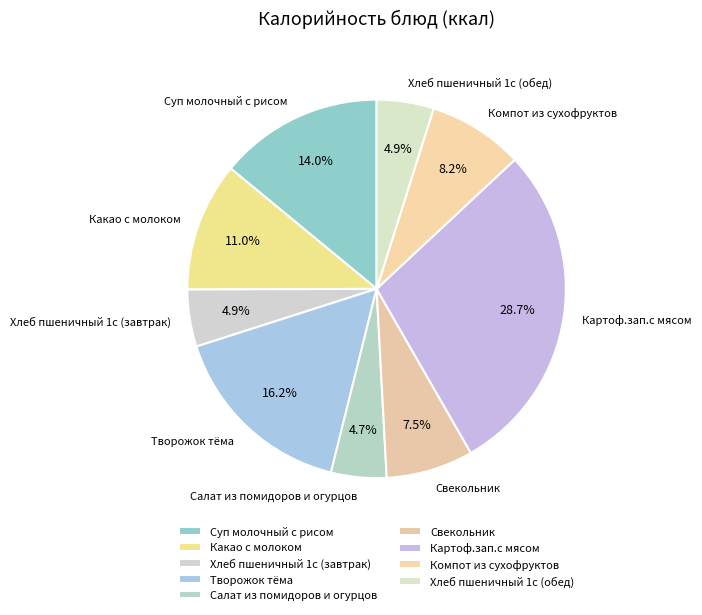

What percentage is the Суп молочный с рисом slice, to the nearest percent?

14%